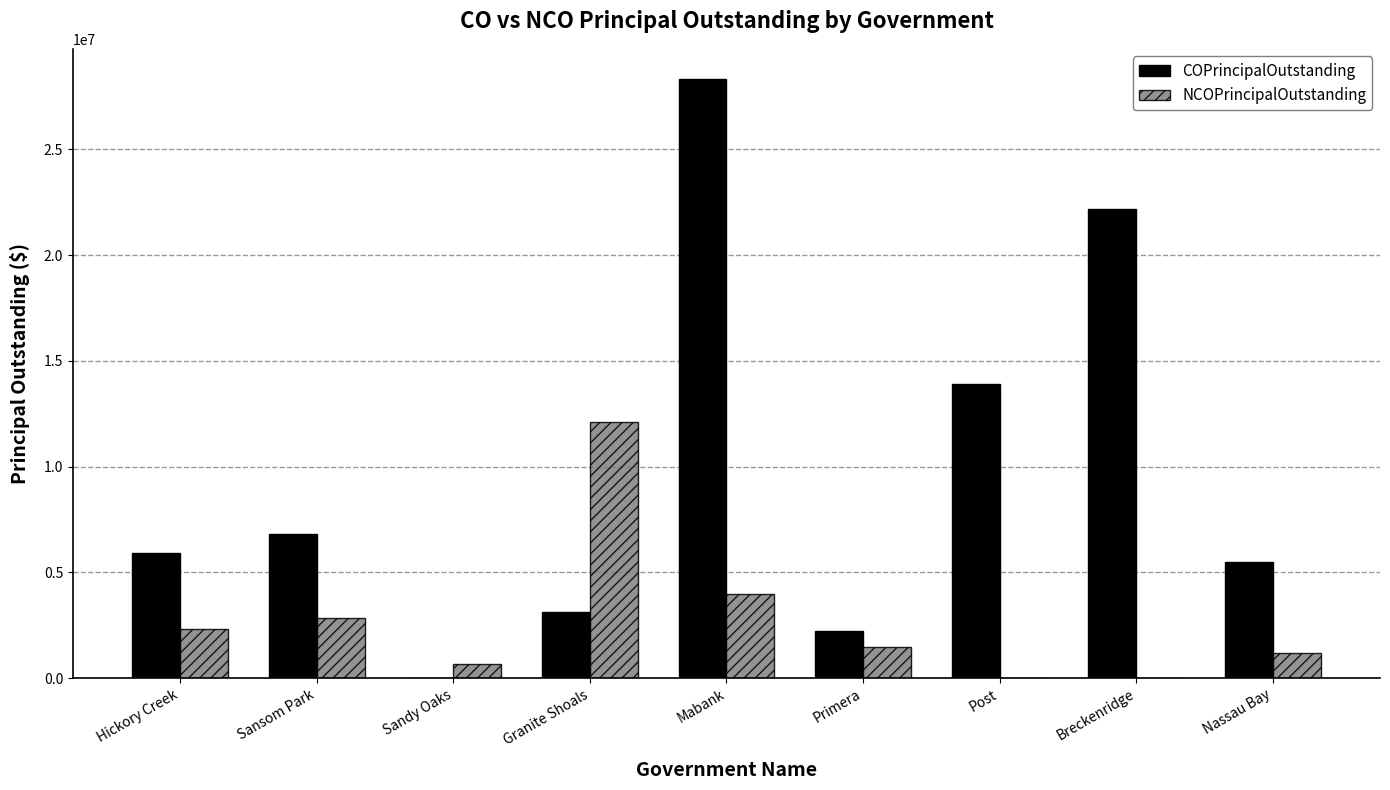

How many series are shown in this chart?

2